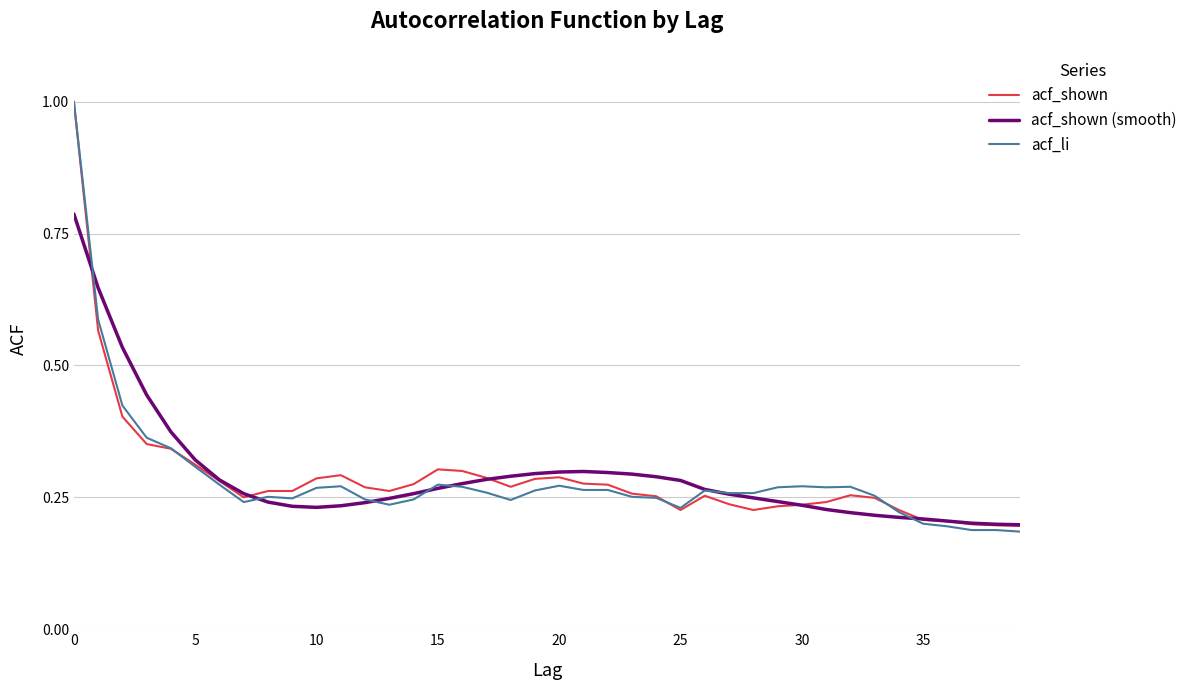

How many lines are shown in the chart?

3